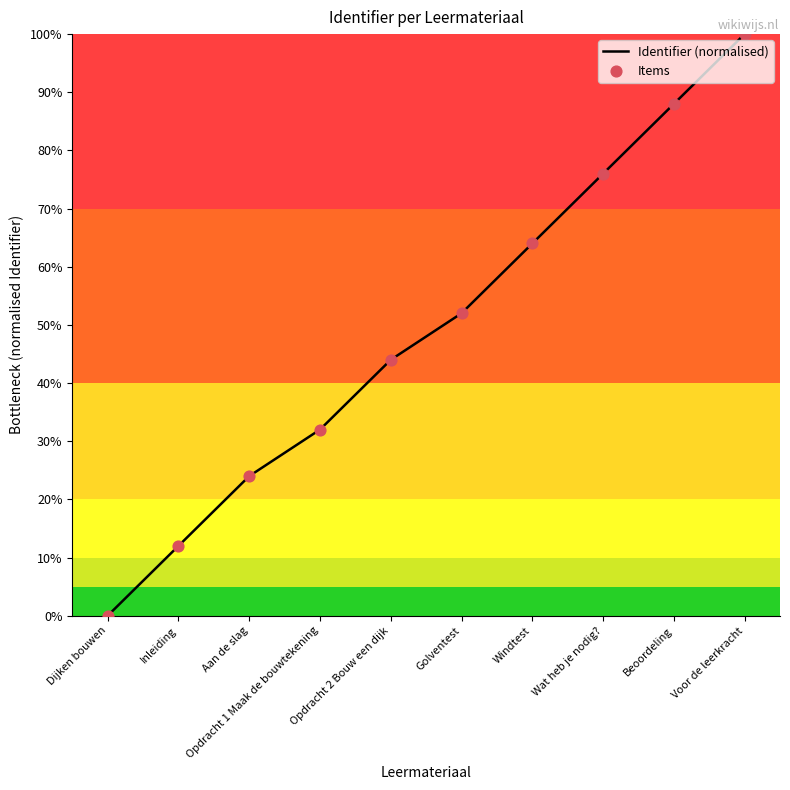

Is this an area chart (filled region under the line)?

Yes